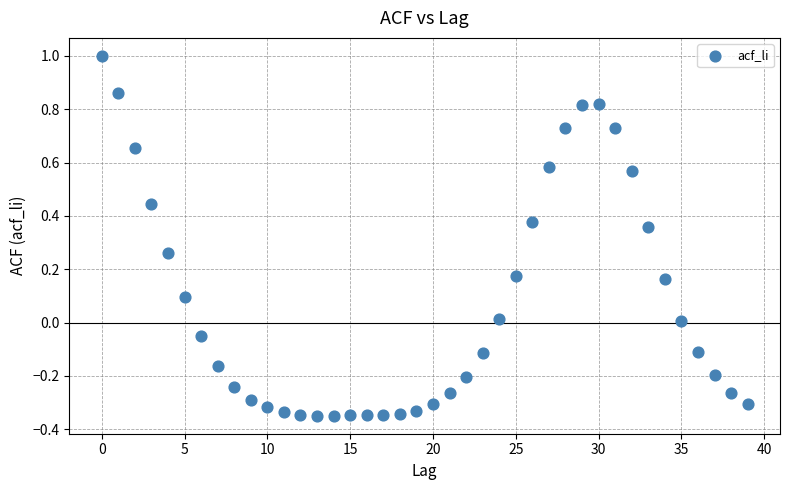

Count the number of points in this scatter plot.

40